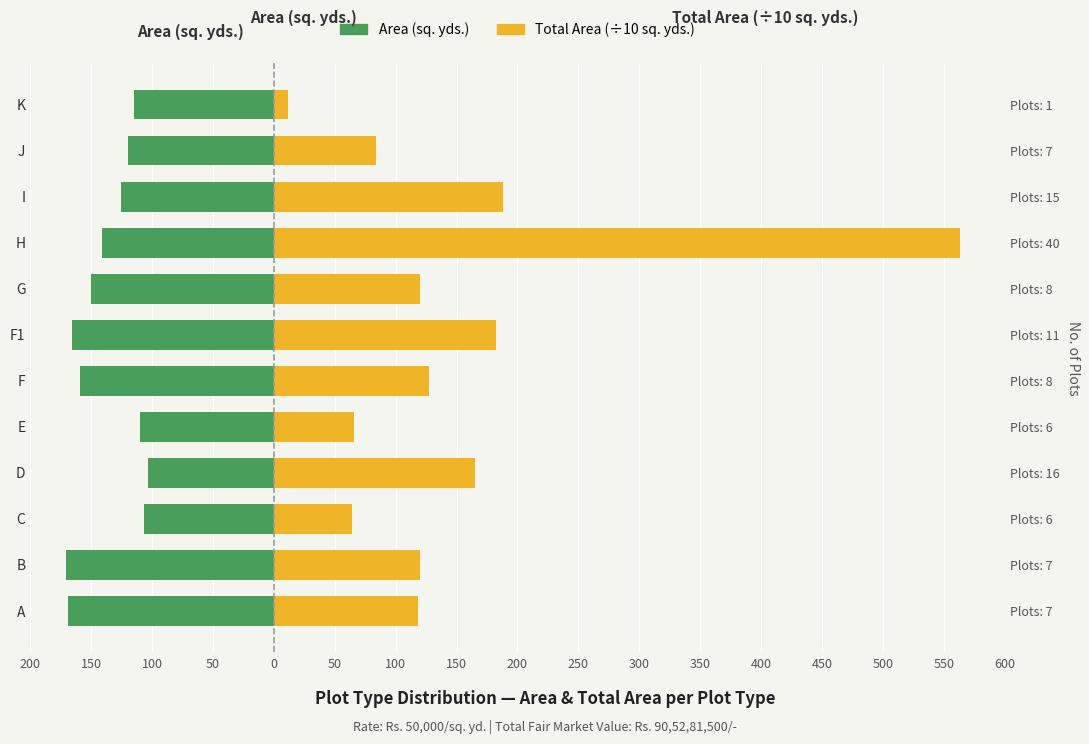

How many bars are there in each group?

2